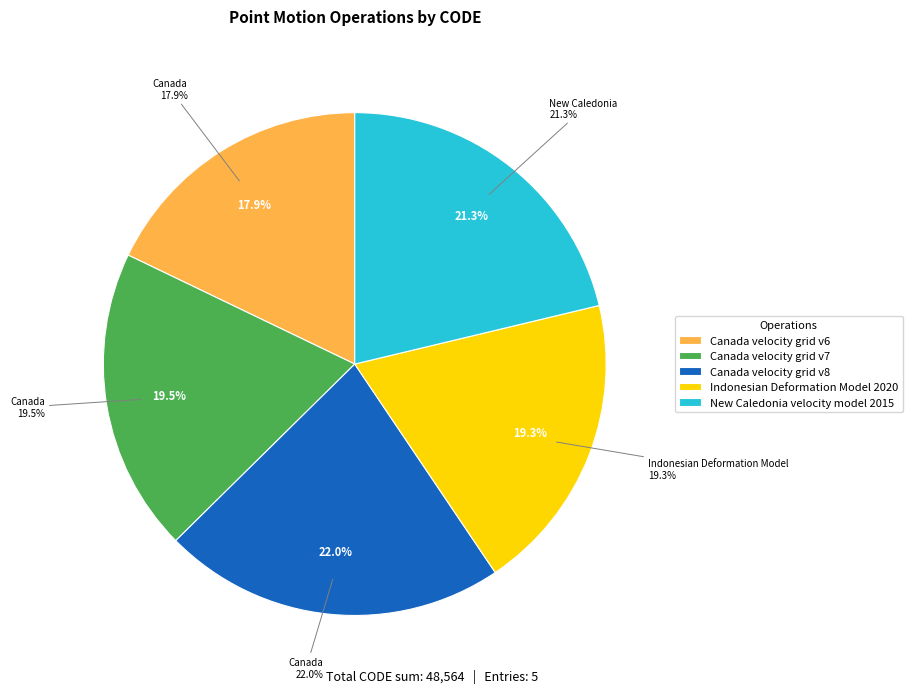

Is the sum of Canada velocity grid v8 and Canada velocity grid v7 greater than half?

No